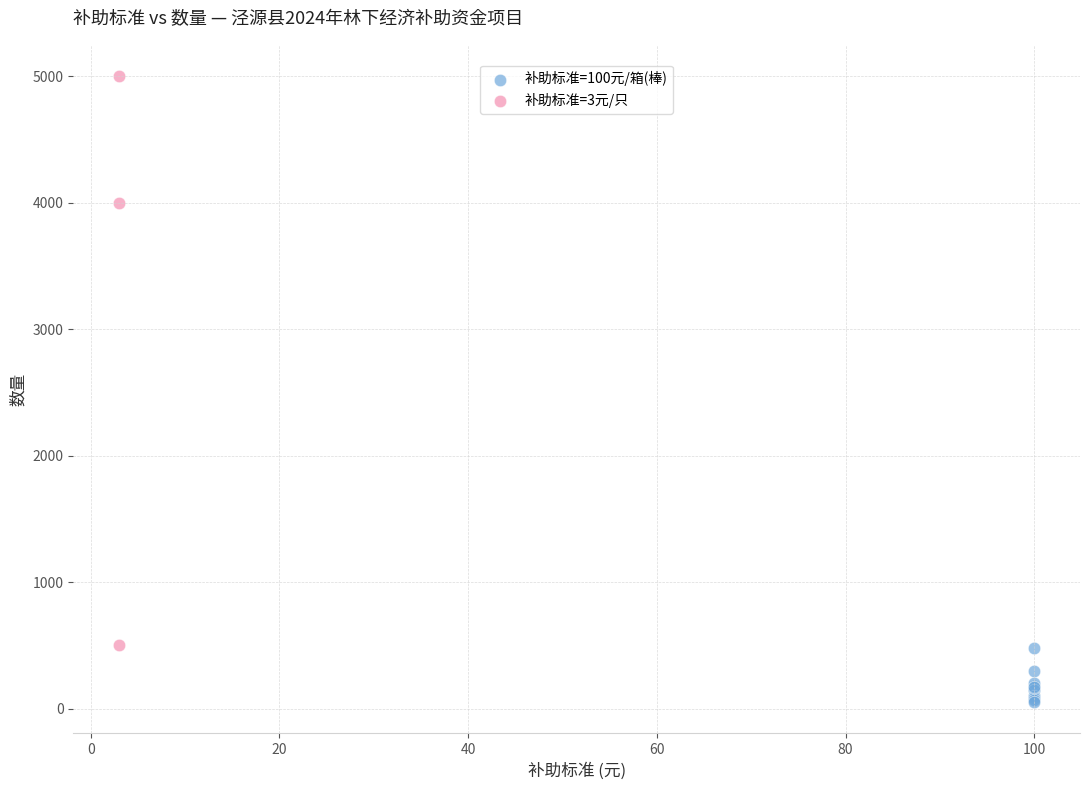

What are all the series names shown in the legend?

补助标准=100元/箱(棒), 补助标准=3元/只